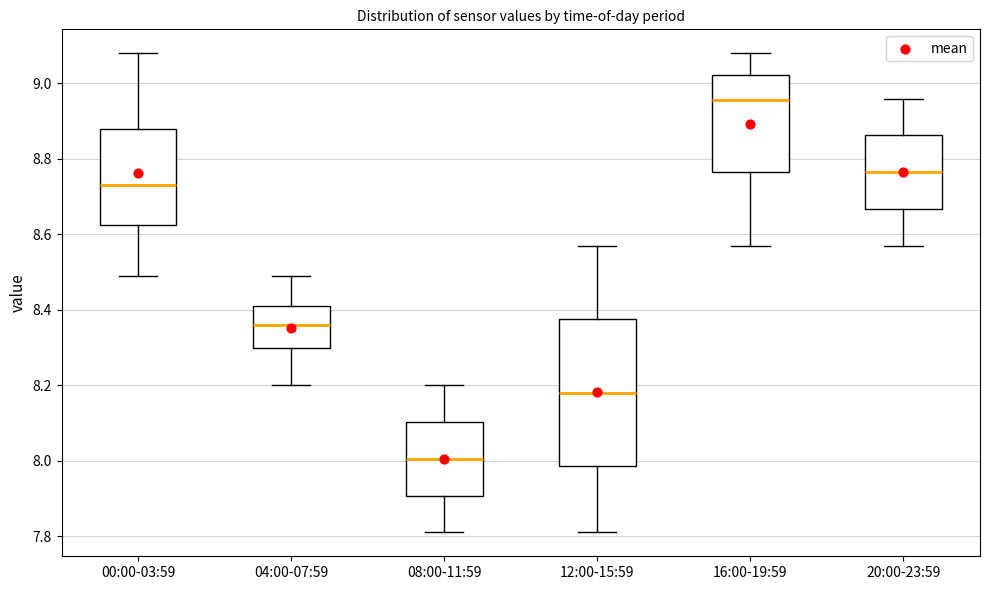

Reading left to right, transcribe this box plot: for each box, give where its median line is, the range the box spans, and where its two whiskers end, as read against the y-axis. The values are not printed on the chart, so give them approximately, as read against the axis.

00:00-03:59: median 8.74, box 8.62 to 8.88, whiskers 8.50 to 9.08
04:00-07:59: median 8.36, box 8.30 to 8.42, whiskers 8.20 to 8.50
08:00-11:59: median 8.00, box 7.90 to 8.10, whiskers 7.82 to 8.20
12:00-15:59: median 8.18, box 7.98 to 8.38, whiskers 7.82 to 8.58
16:00-19:59: median 8.96, box 8.76 to 9.02, whiskers 8.58 to 9.08
20:00-23:59: median 8.76, box 8.66 to 8.86, whiskers 8.58 to 8.96